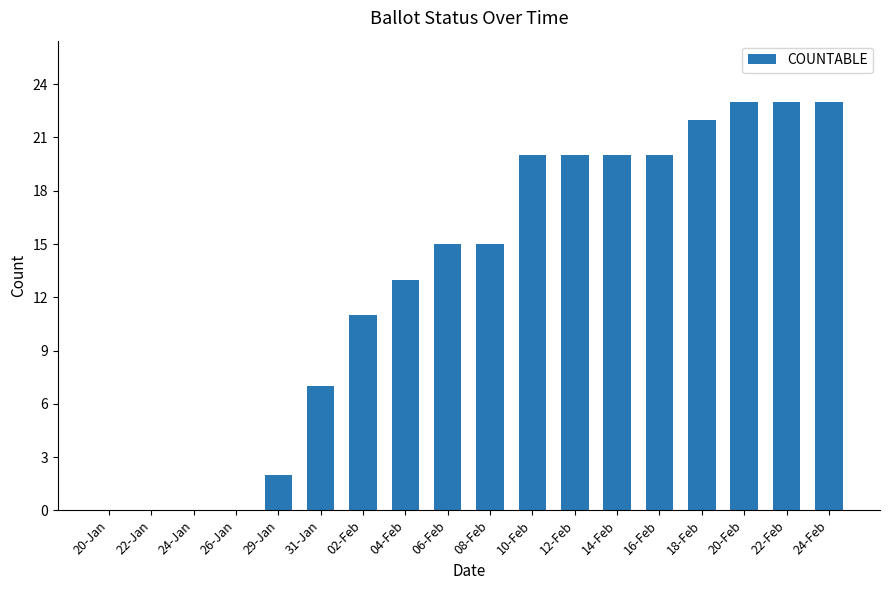

What is the greatest value displayed?

23